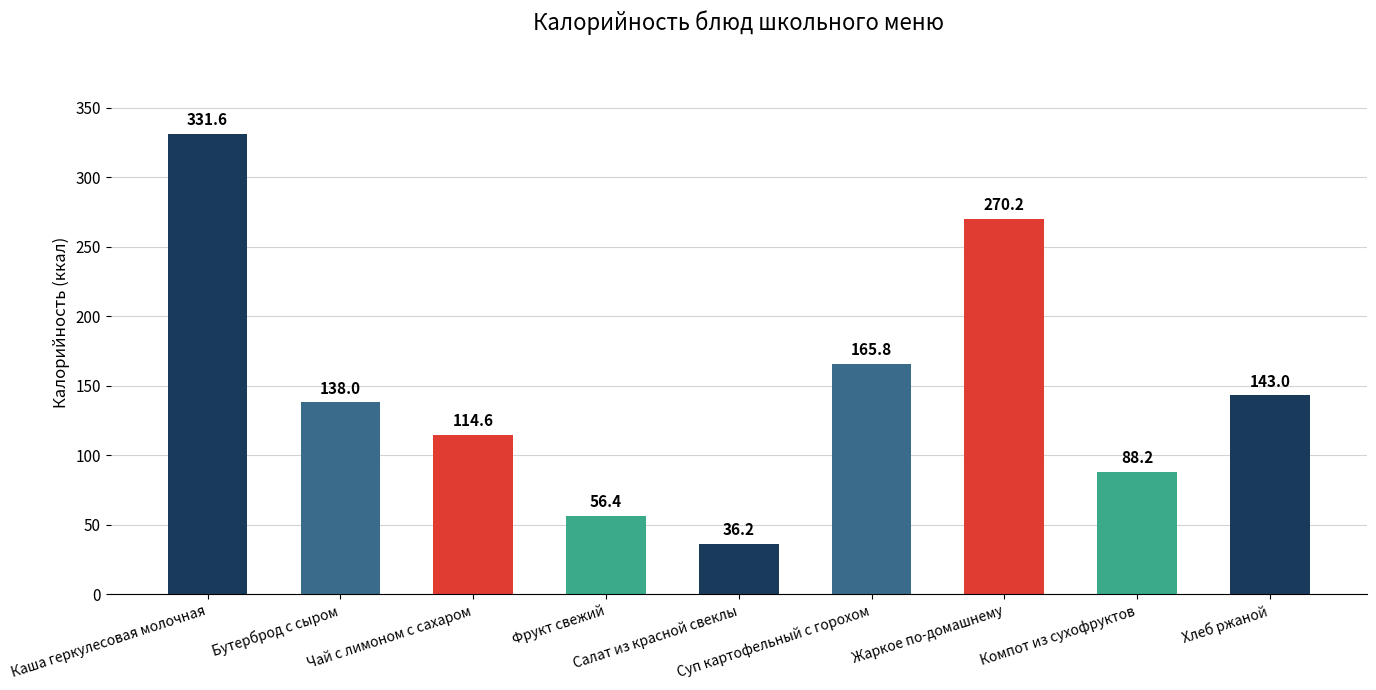

Approximately how many times larger is the value at Жаркое по-домашнему compared to Салат из красной свеклы?

7.5